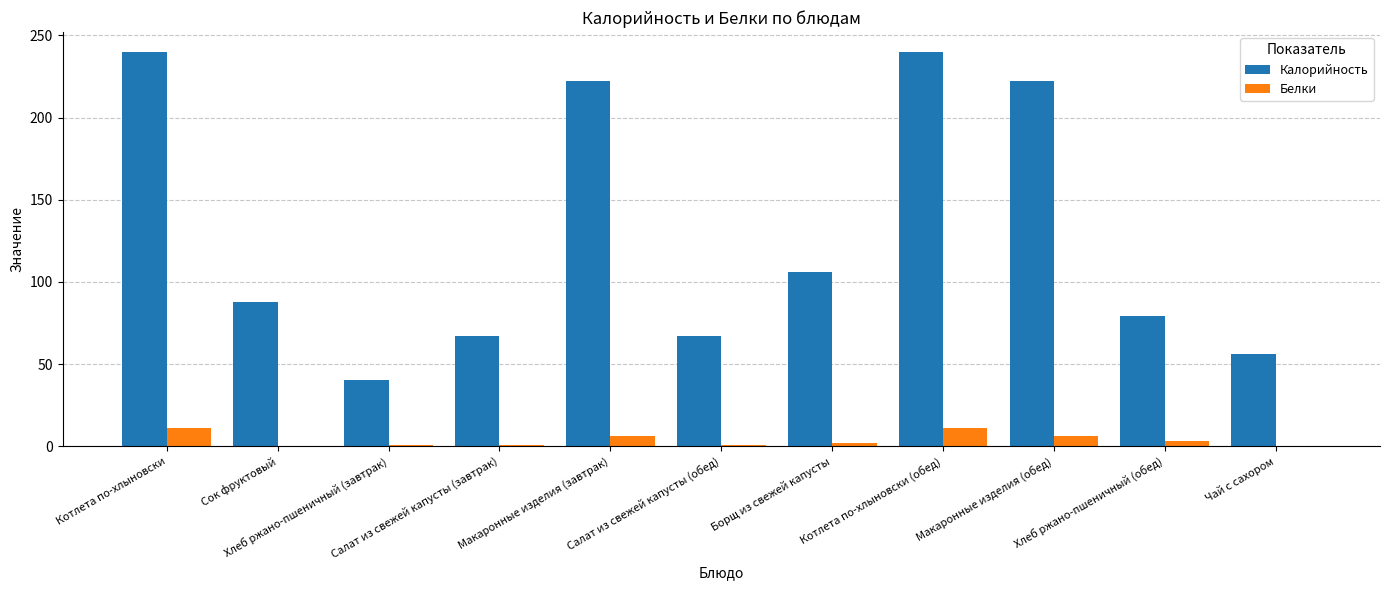

What are all the series names shown in the legend?

Калорийность, Белки